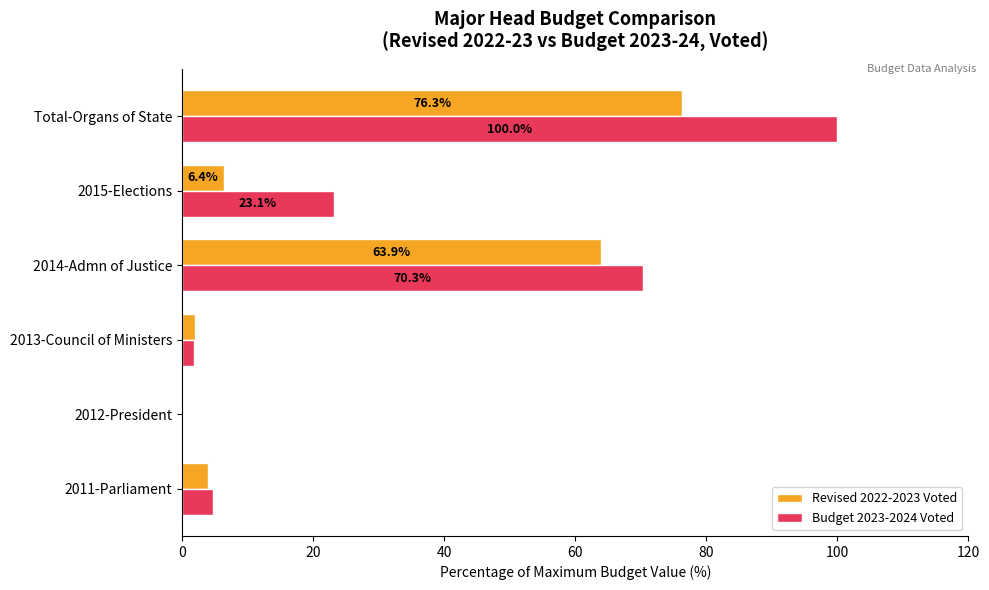

Which label corresponds to the largest value in the chart?

Total-Organs of State